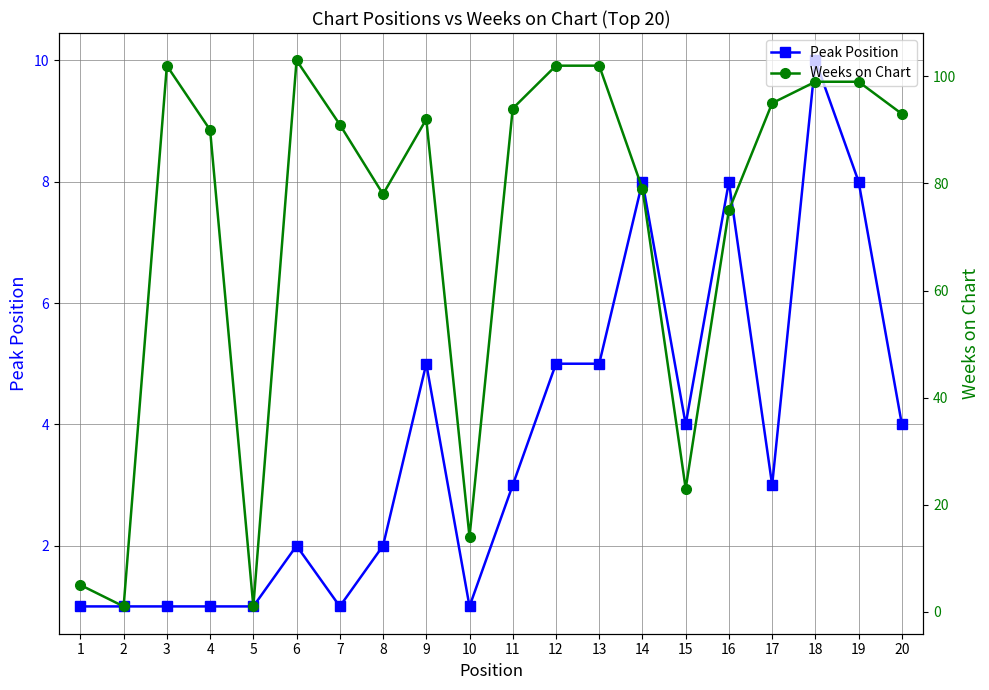

In Weeks on Chart, how many points are higher than both neighbors (excluding endpoints)?

3